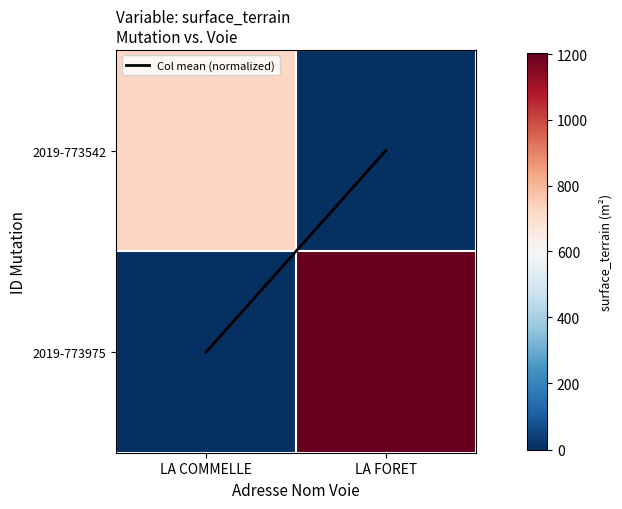

Which label corresponds to the smallest value in the chart?

LA FORET